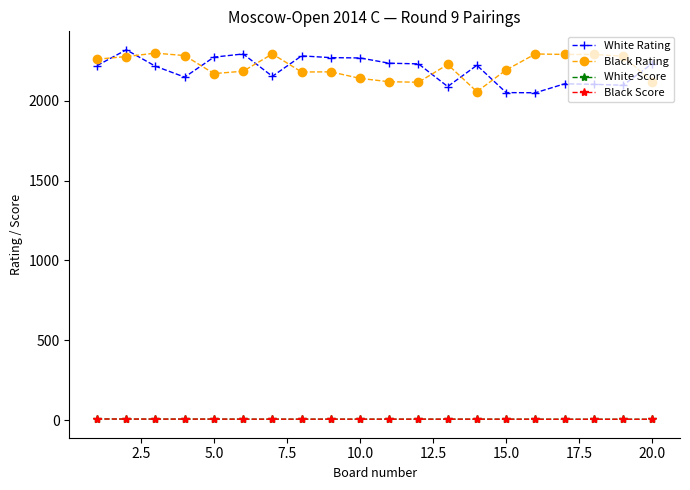

What is the lowest value of the White Rating series?

2050.0